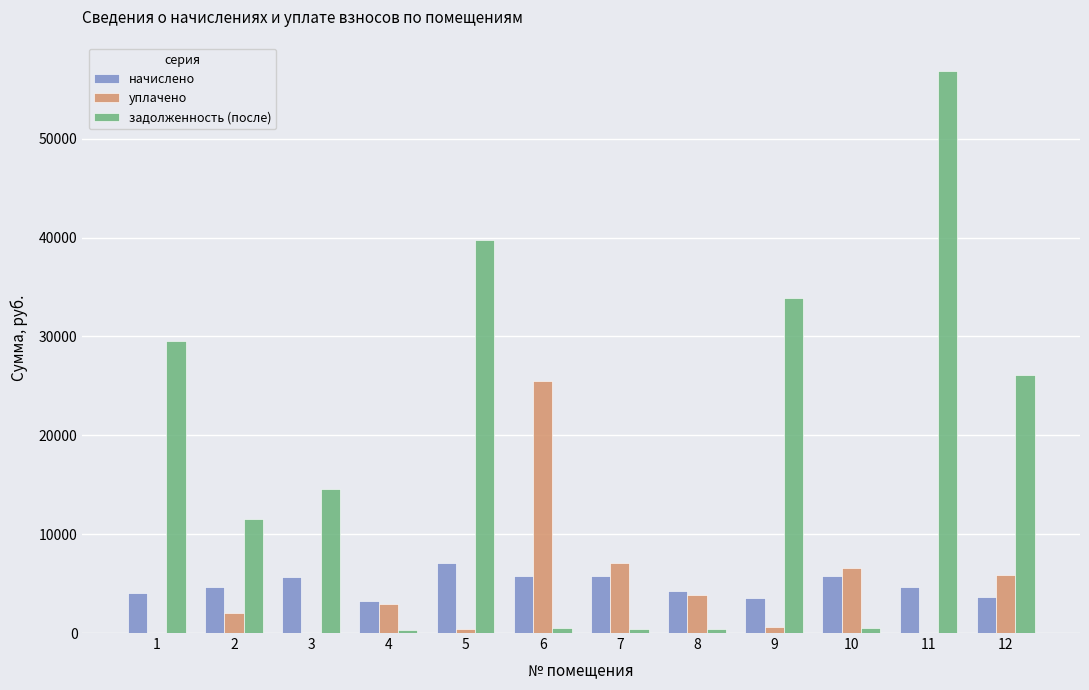

What is the sum of all уплачено values?

54805.1